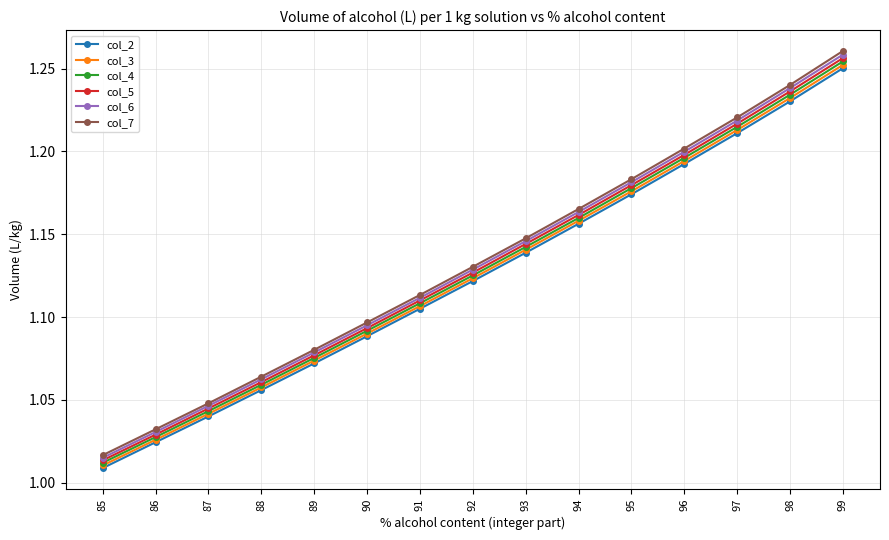

True or false: col_3 has more than 1 interior local peaks.

False